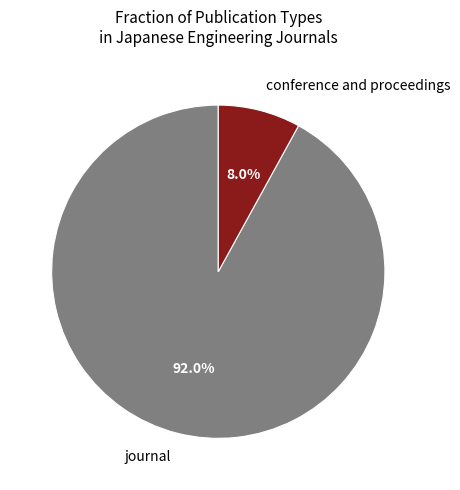

Rank the categories by value from lowest to highest.

conference and proceedings, journal